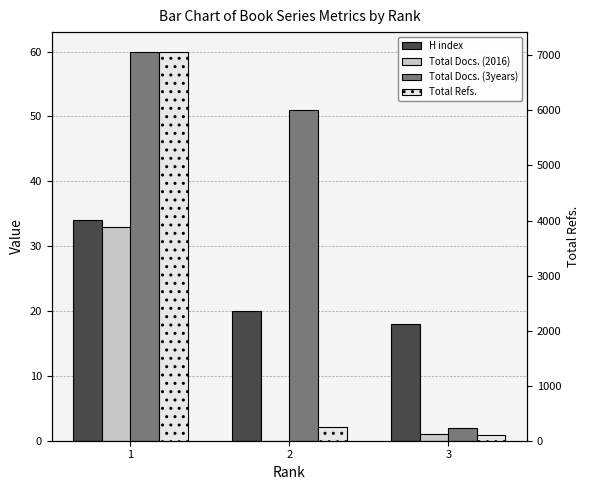

Between 1 and 3, which series saw the biggest shift?

Total Refs.